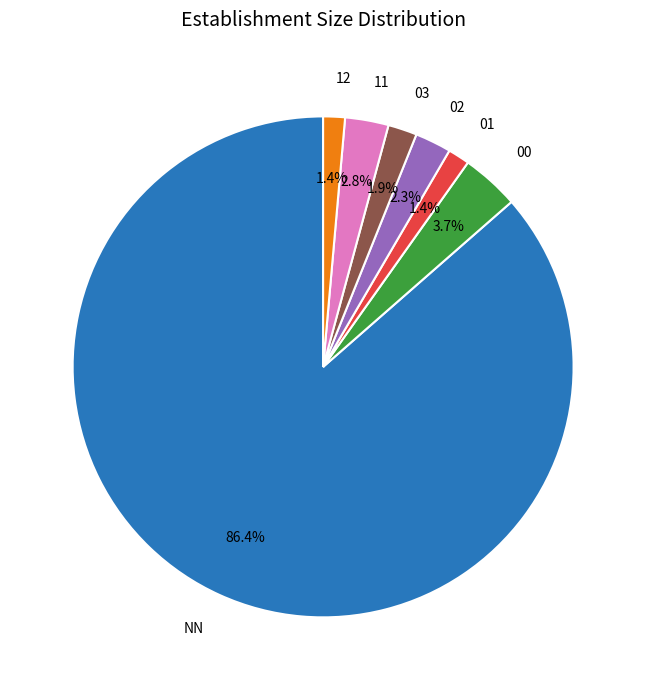

What portion of the pie excludes 02?

97.7%